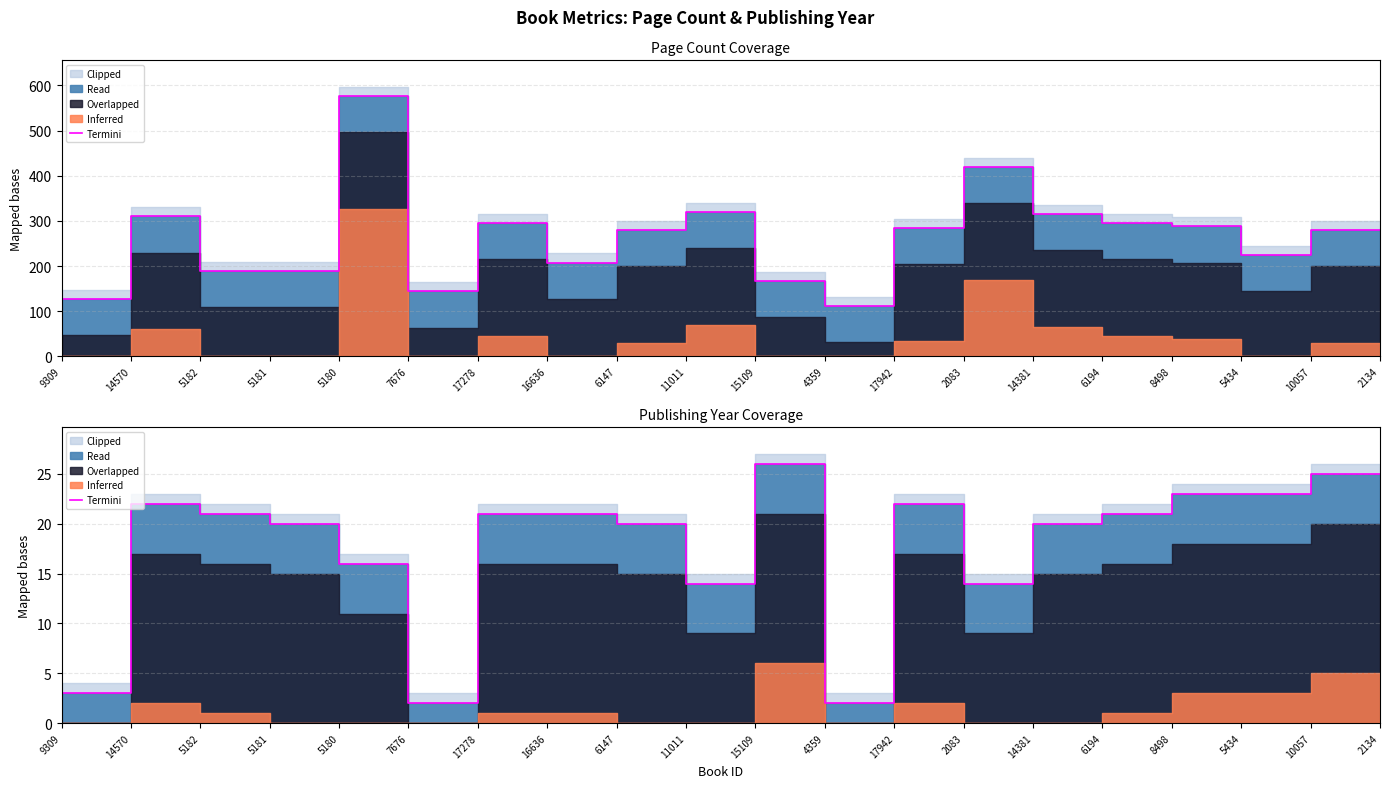

True or false: the data shows 21 at 8498.

True